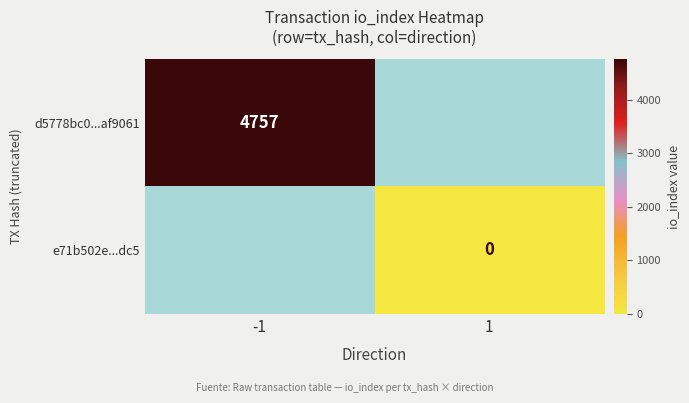

True or false: d5778bc0...af9061 has a value of 6211 at -1.

False